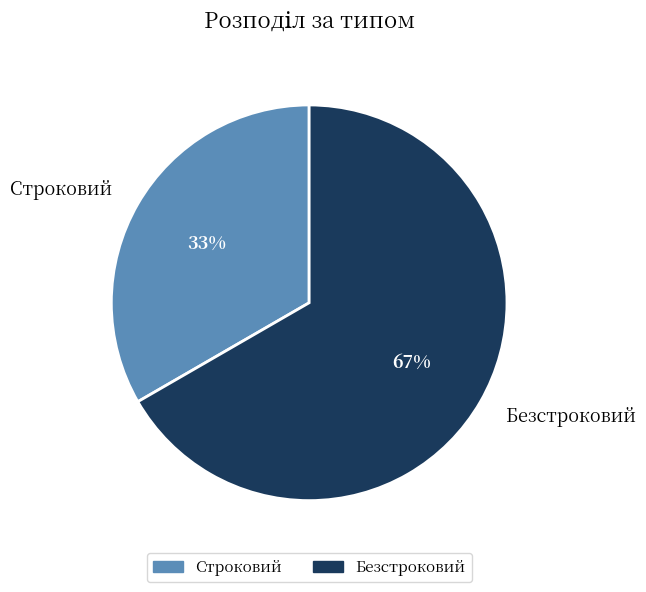

True or false: Безстроковий accounts for 67% of the total.

True